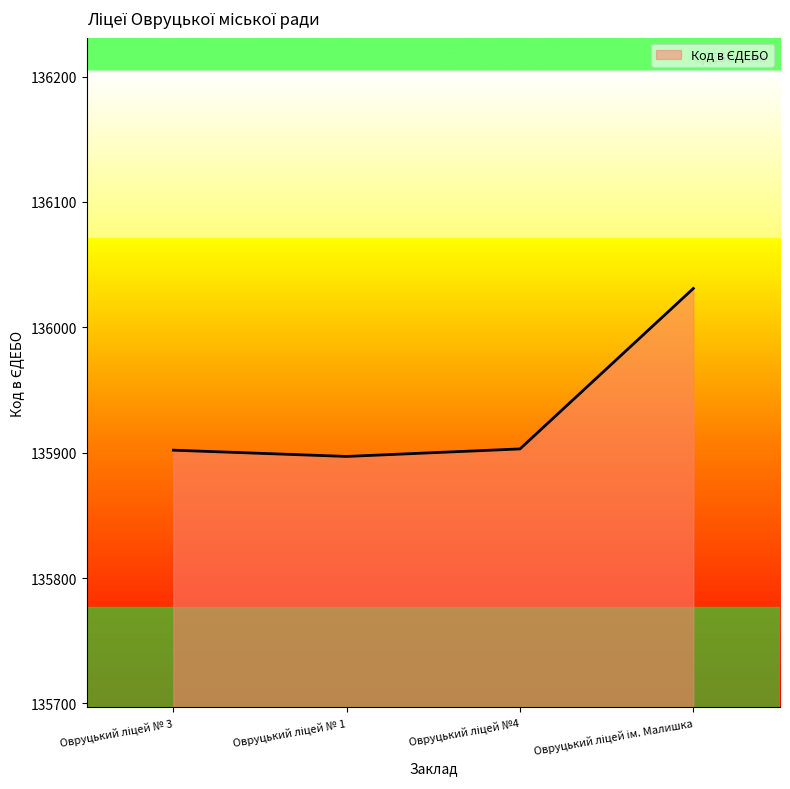

What is the sum of all values?

543733